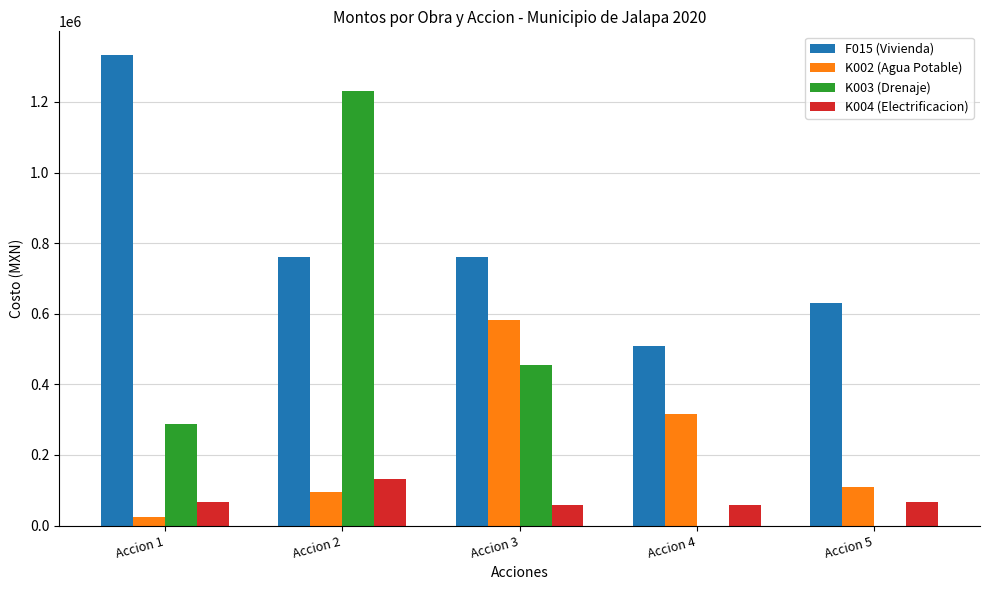

What is the sum of the K003 (Drenaje) values at Accion 2 and Accion 3?

1683902.2